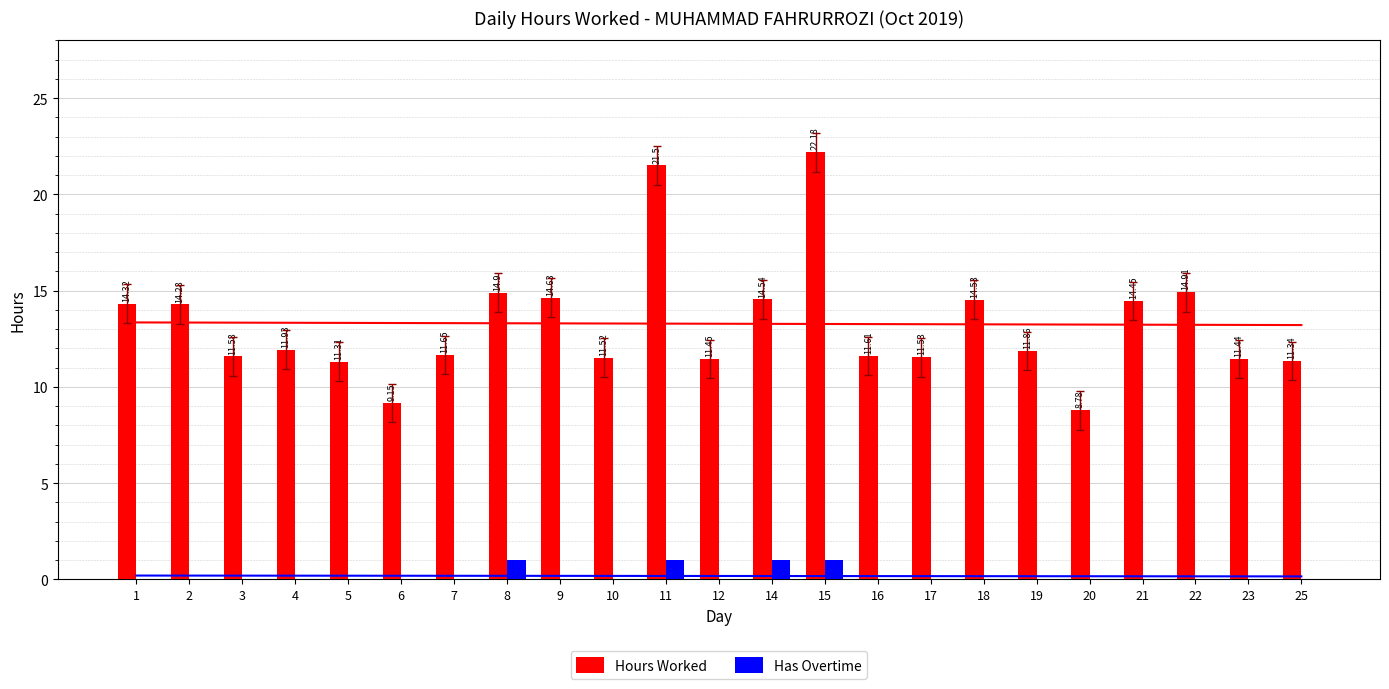

Rank the series by their average value, from lowest to highest.

Has Overtime, Hours Worked